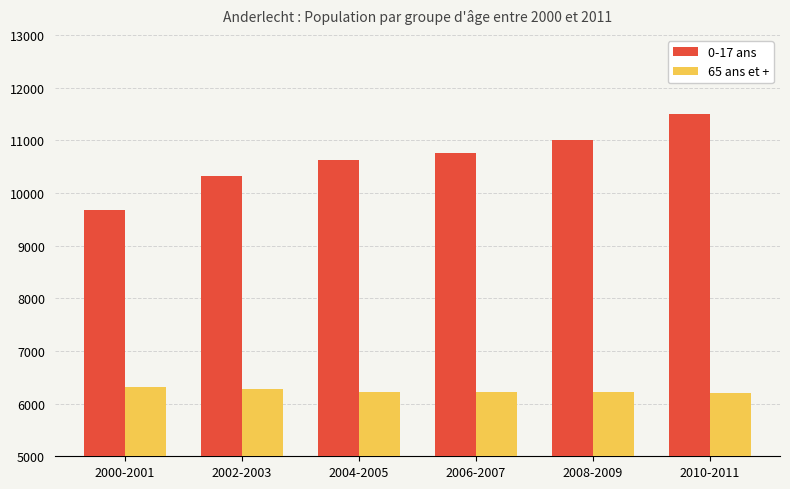

What is the difference between the highest and lowest values at 2004-2005?

4404